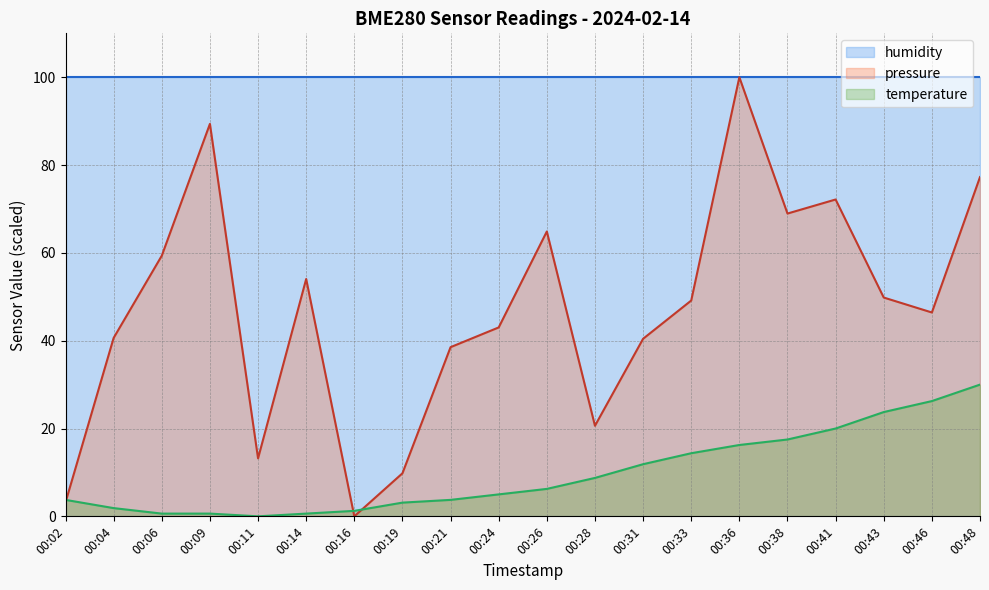

The value of pressure at 00:24 is 43.0. True or false?

True